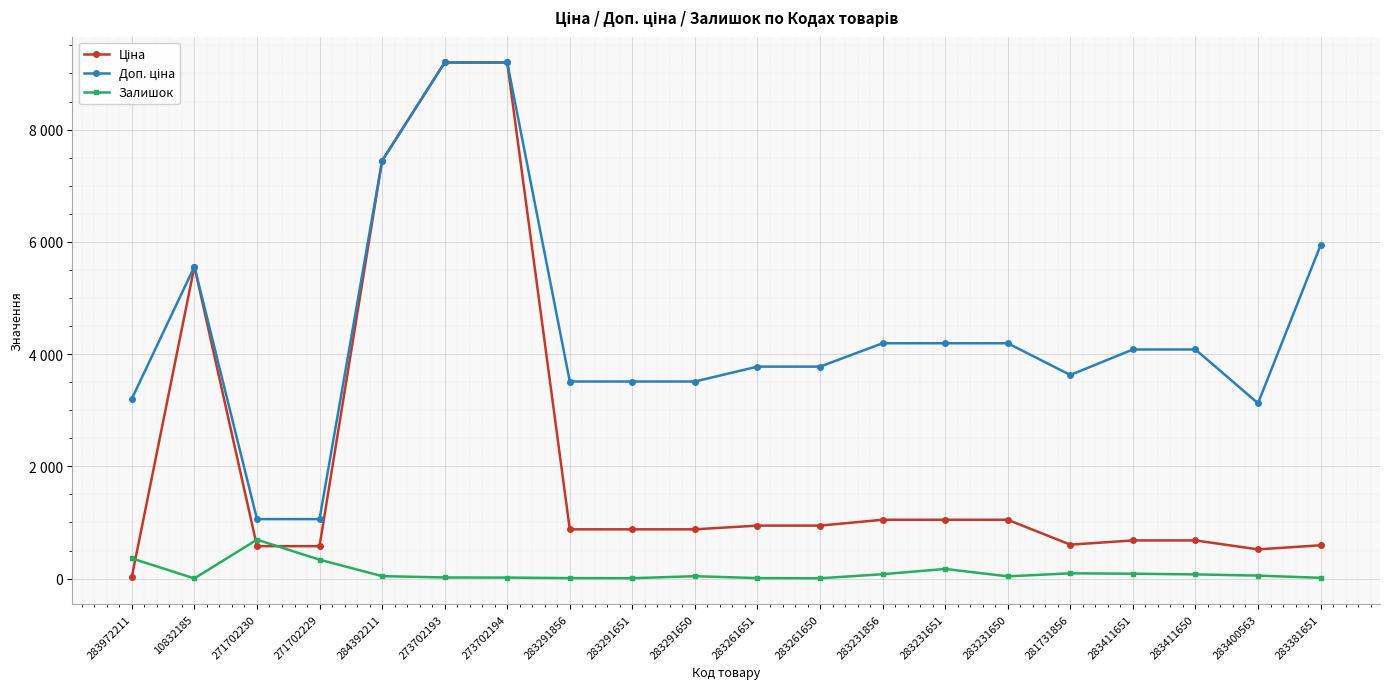

Does the chart have visible grid lines?

Yes